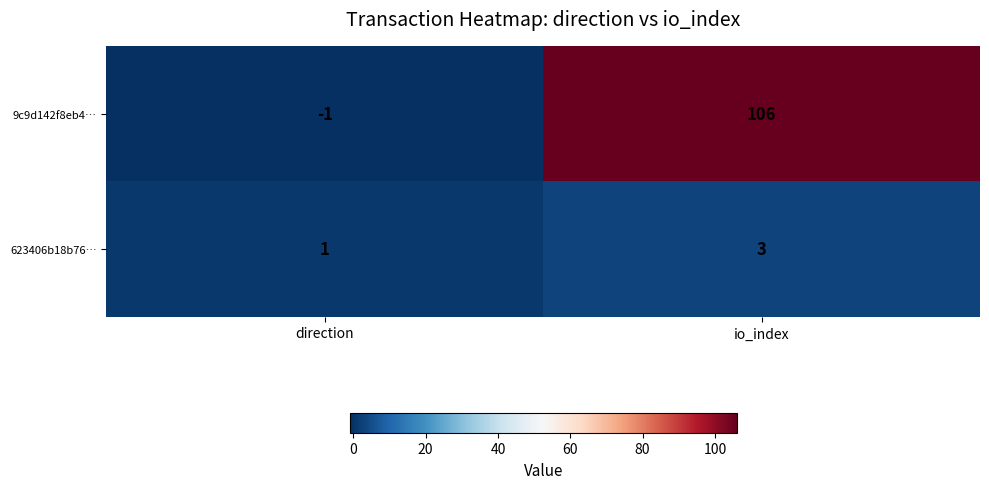

Reading left to right, list all the values displayed in this chart.

9c9d142f8eb4…: direction=-1	io_index=106
623406b18b76…: direction=1	io_index=3